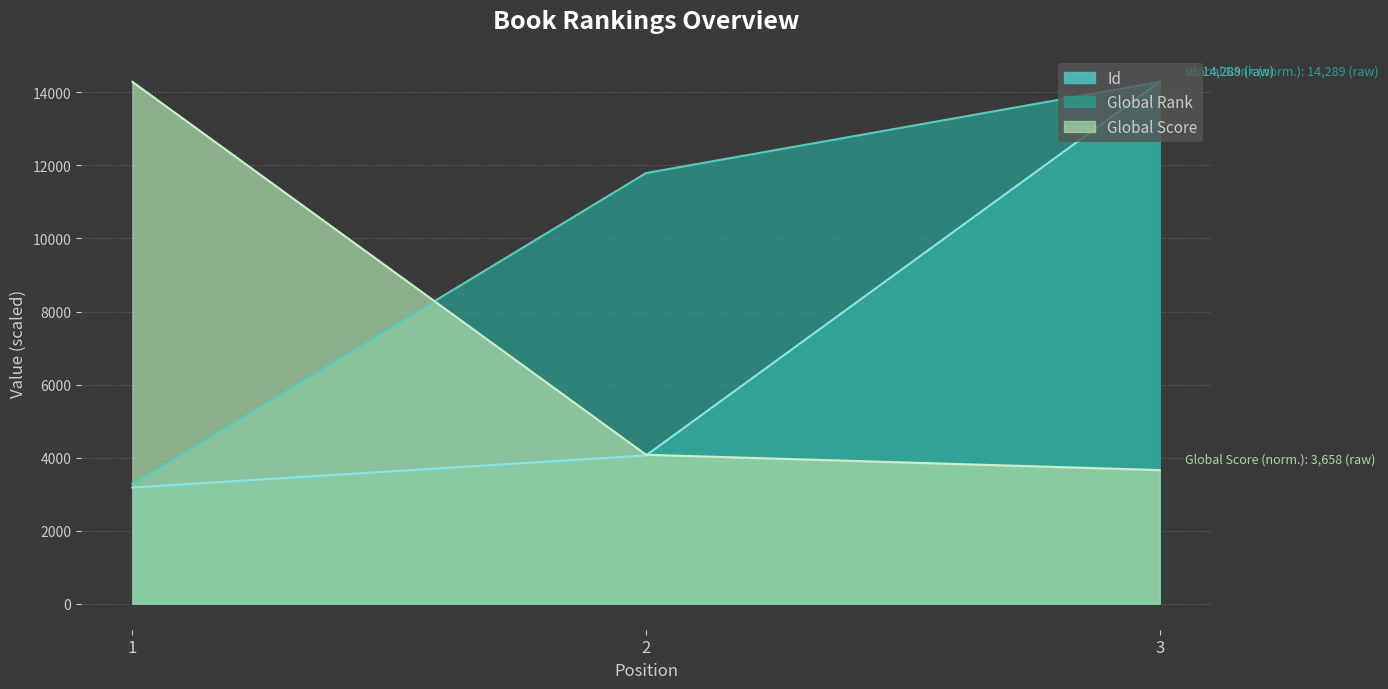

Where does the Global Rank series first go above 11791?

2